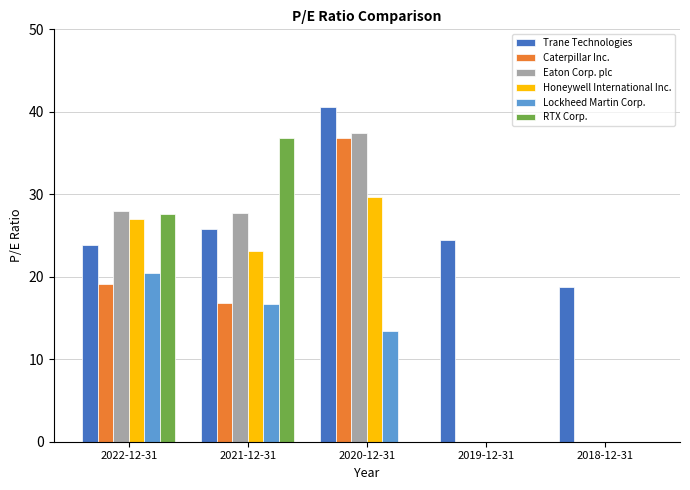

At which category is the sum across all series the highest?

2020-12-31